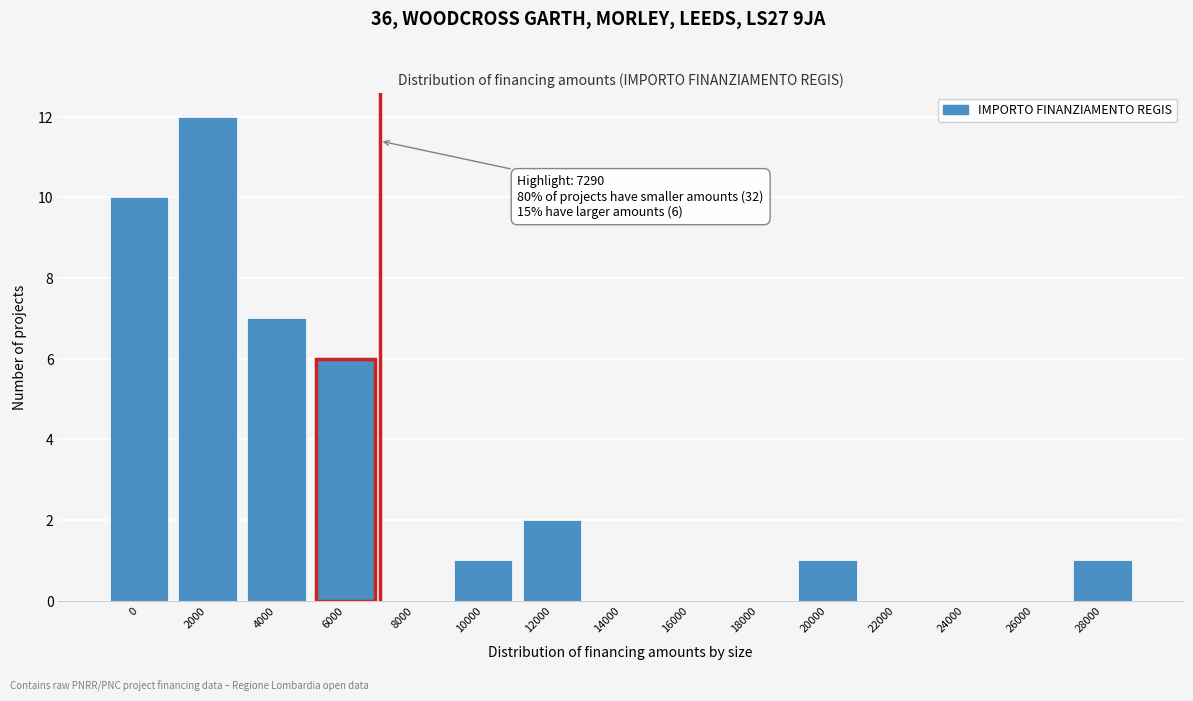

Reading left to right, transcribe all the data shown in this chart.

0=10	2000=12	4000=7	6000=6	8000=0	10000=1	12000=2	14000=0	16000=0	18000=0	20000=1	22000=0	24000=0	26000=0	28000=1